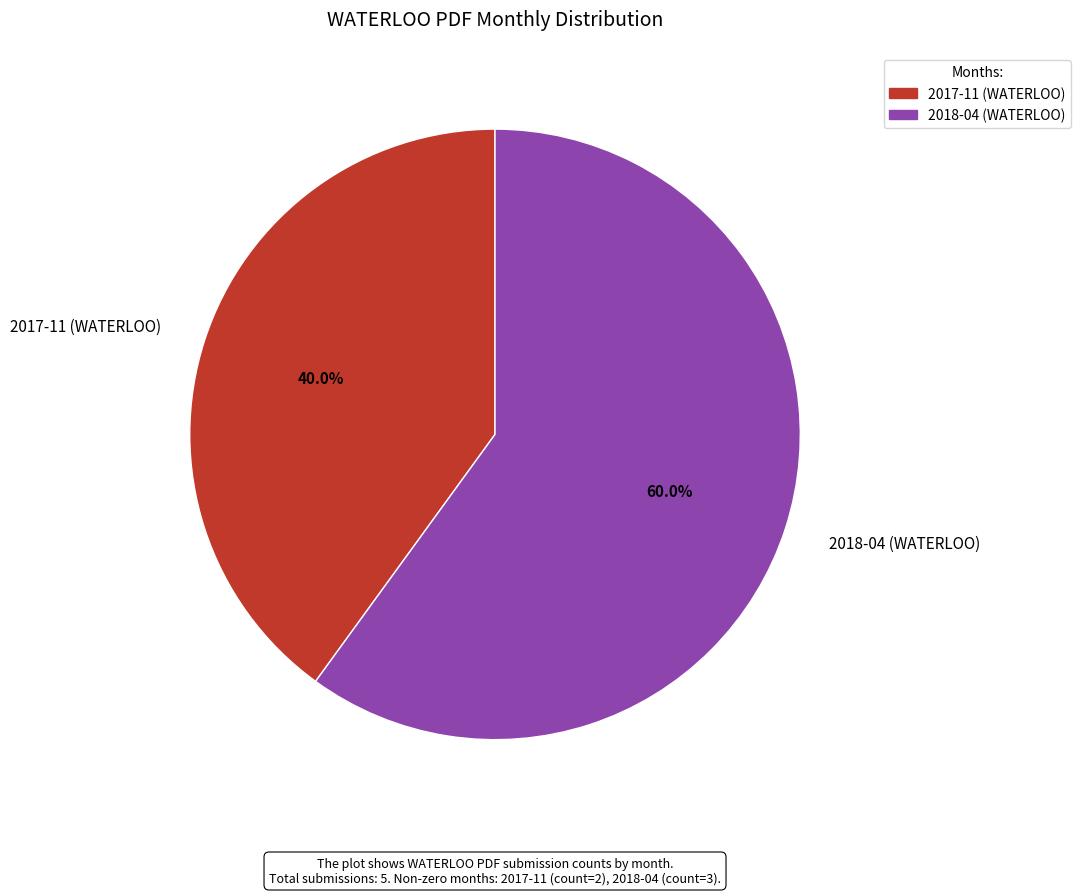

Rank the categories by value from lowest to highest.

2017-11, 2018-04